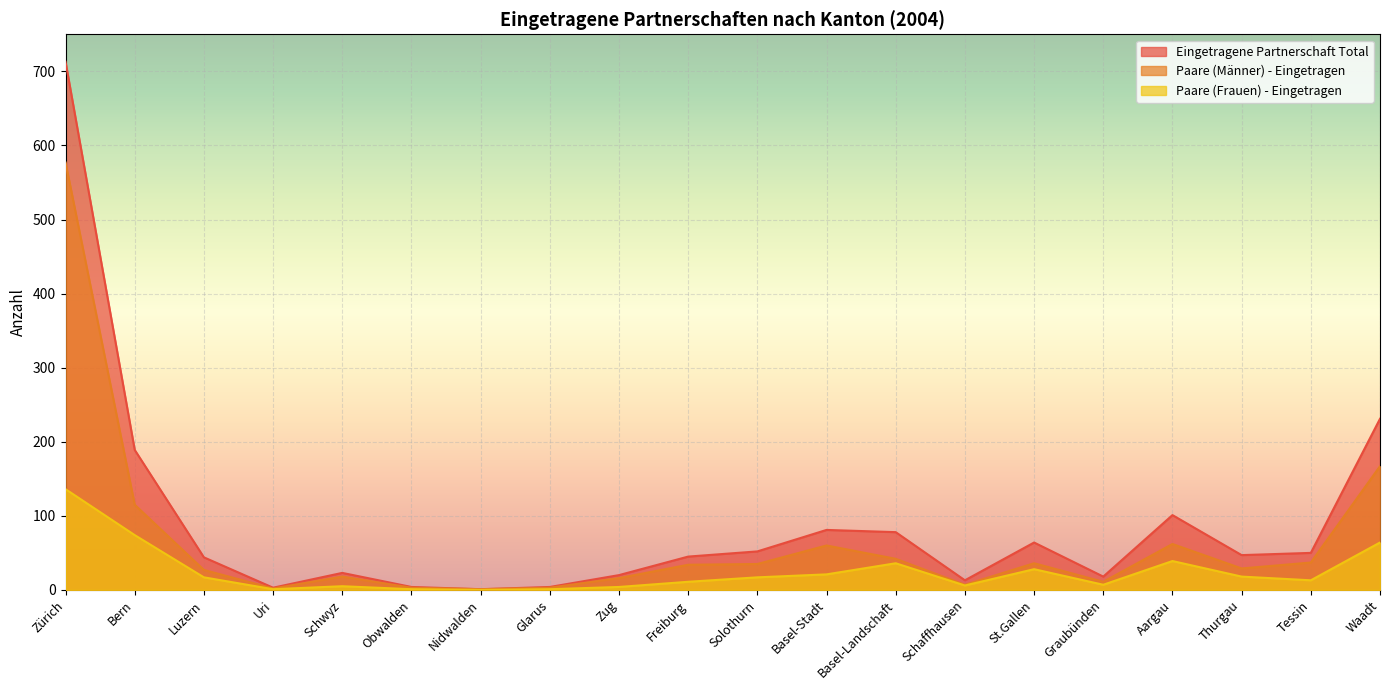

True or false: Paare (Frauen) - Eingetragen has a value of 2 at Uri.

False